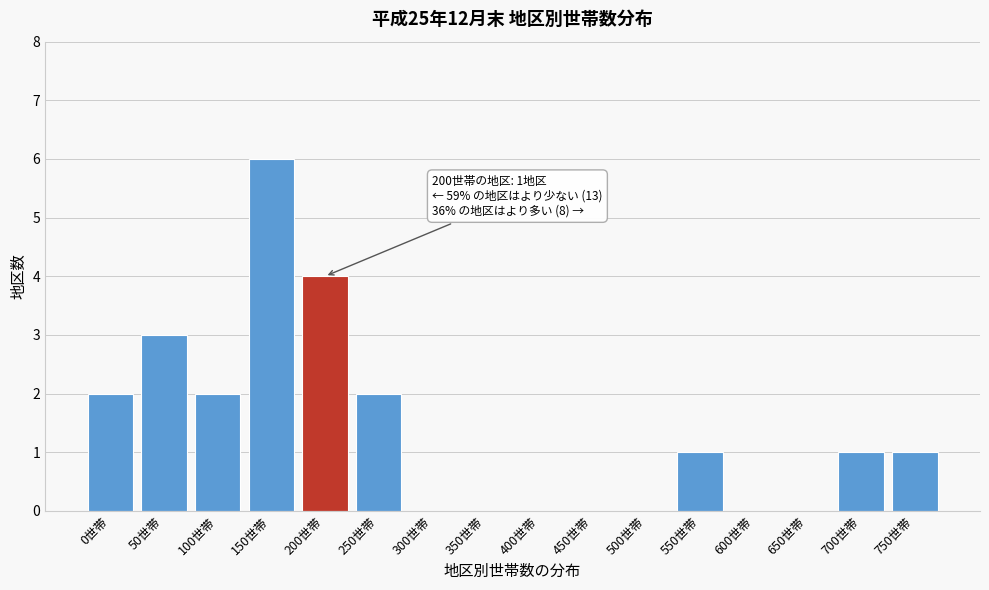

Reading left to right, extract all data points from this chart.

0世帯=2	50世帯=3	100世帯=2	150世帯=6	200世帯=4	250世帯=2	300世帯=0	350世帯=0	400世帯=0	450世帯=0	500世帯=0	550世帯=1	600世帯=0	650世帯=0	700世帯=1	750世帯=1